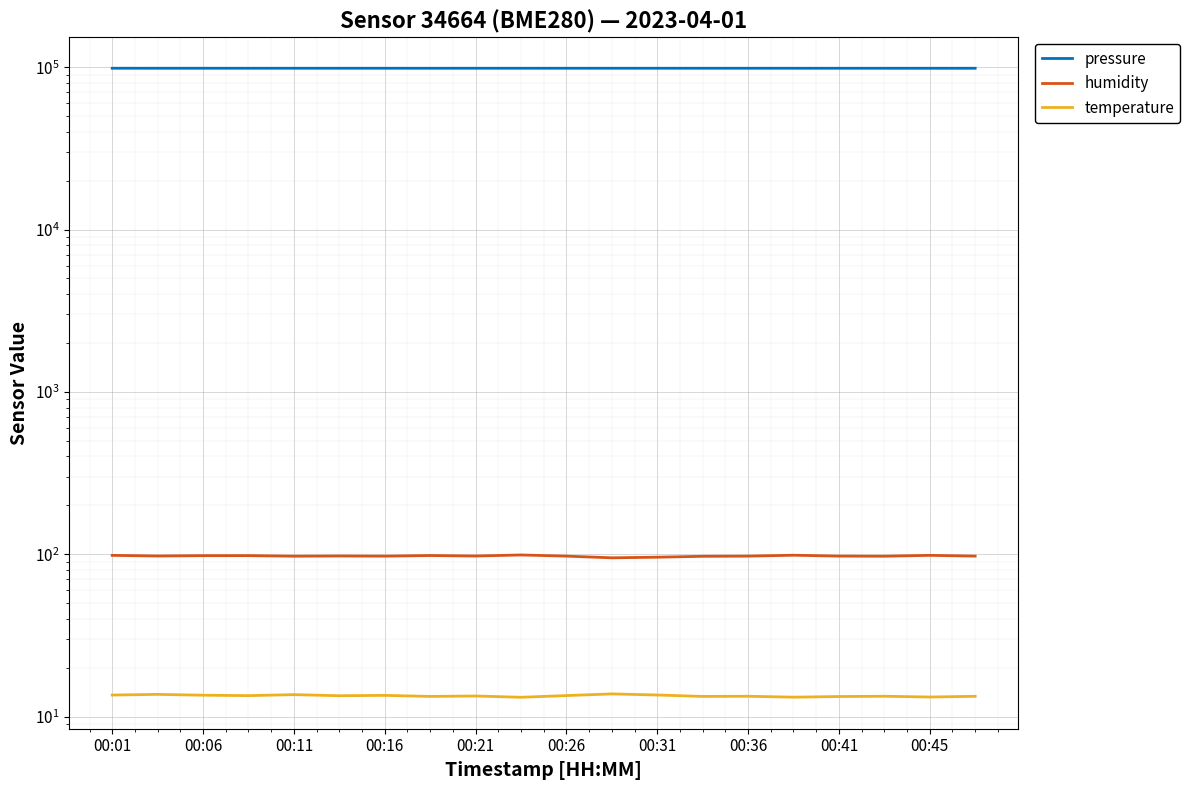

Which label corresponds to the largest value in the chart?

00:01